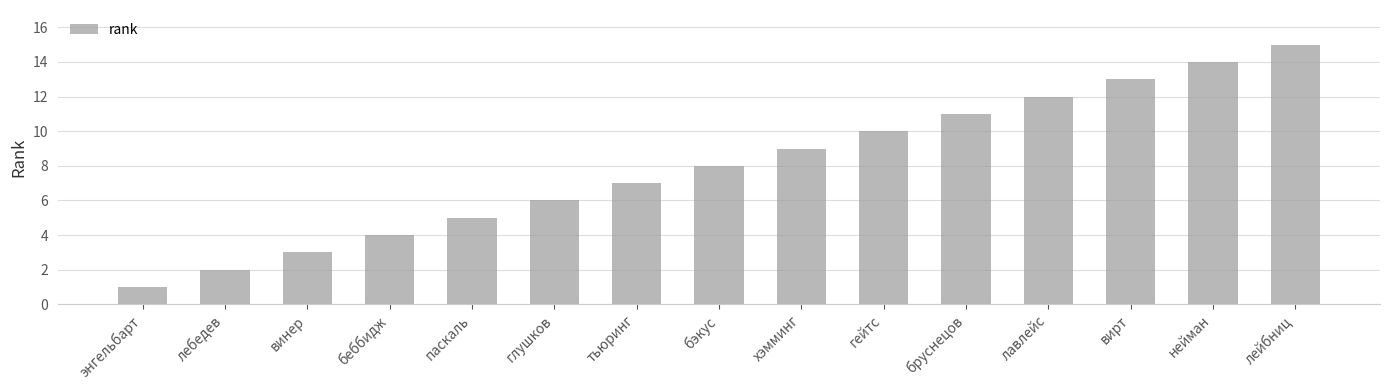

The value at бруснецов is 6. True or false?

False